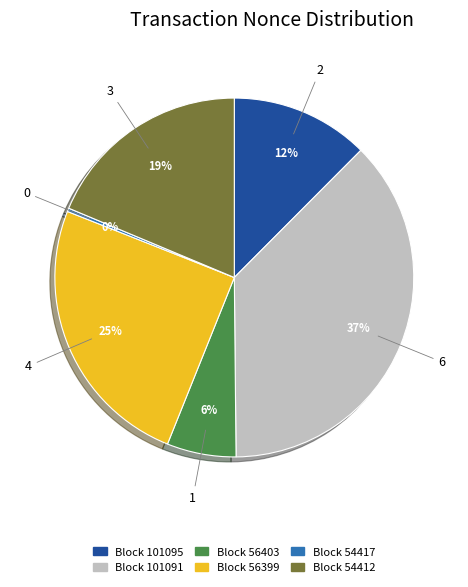

Is there a majority slice in this chart?

No